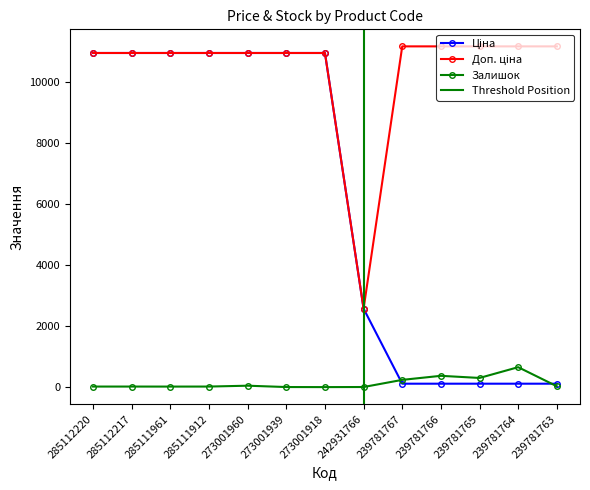

Reading left to right, extract all data points from this chart.

Ціна: 10952.0	10952.0	10952.0	10952.0	10952.0	10952.0	10952.0	2572.0	111.7	111.7	111.7	111.7	111.7
Доп. ціна: 10952.0	10952.0	10952.0	10952.0	10952.0	10952.0	10952.0	2572.0	11169.0	11169.0	11169.0	11169.0	11169.0
Залишок: 18.0	18.0	17.0	18.0	46.0	2.0	0.0	3.0	237.0	370.0	300.0	653.0	28.0